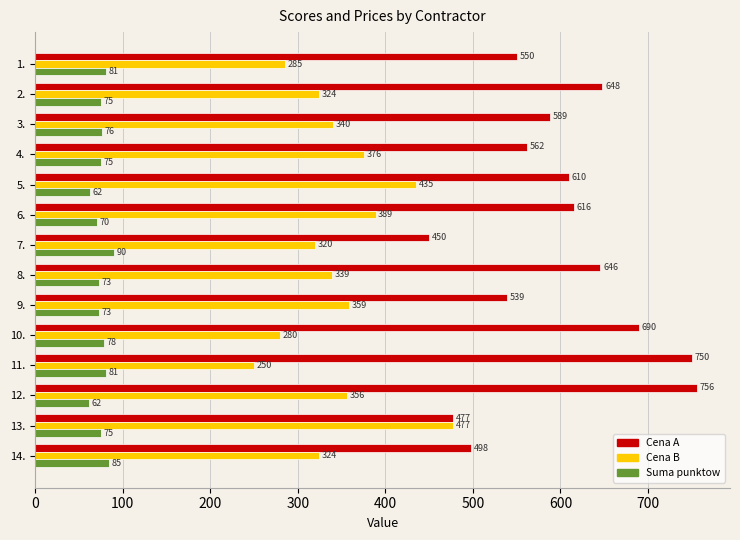

True or false: Cena A has a value of 610.0 at 5..

True